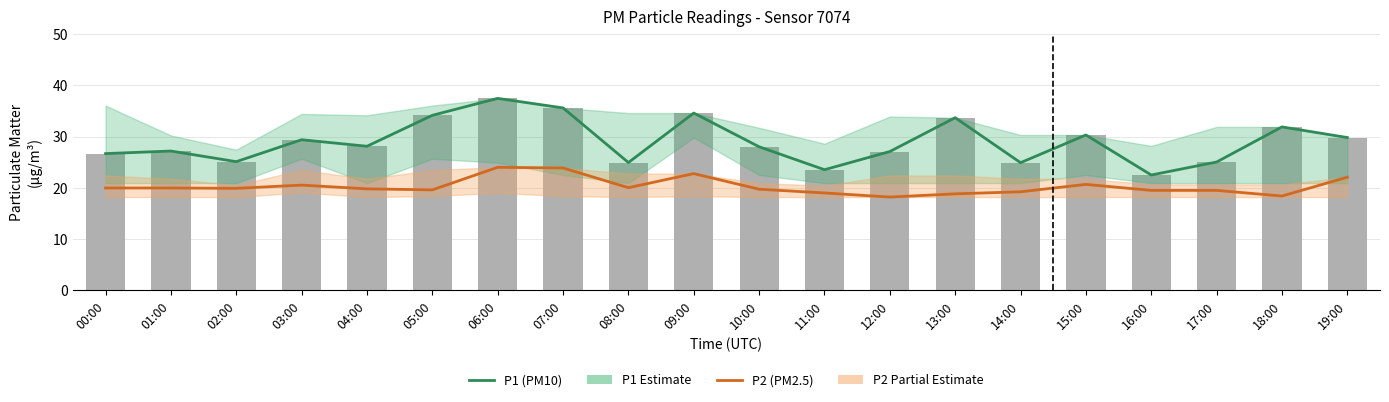

Between 15:00 and 10:00, which is larger?

15:00